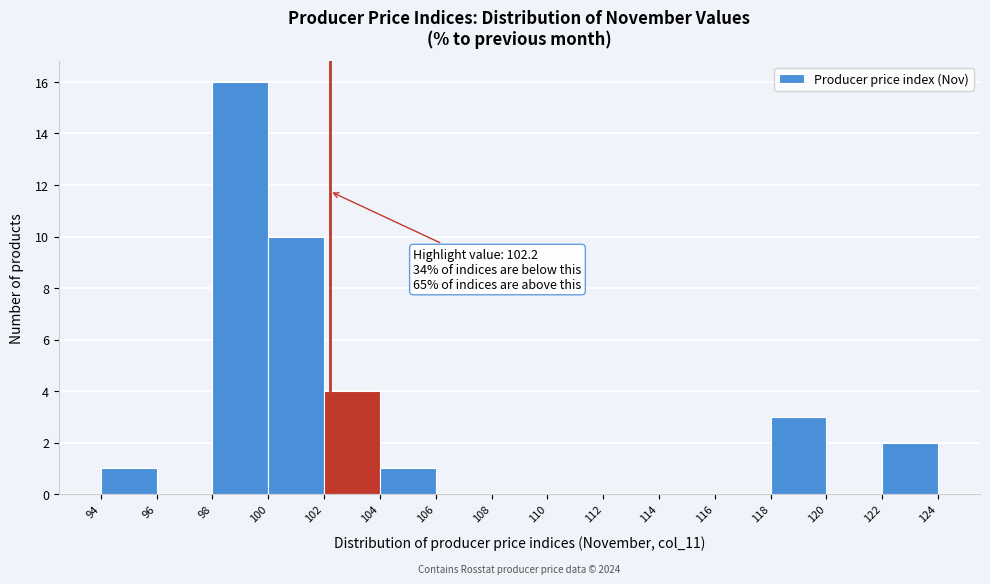

Which range on the x-axis has the tallest bar?

98 to 100